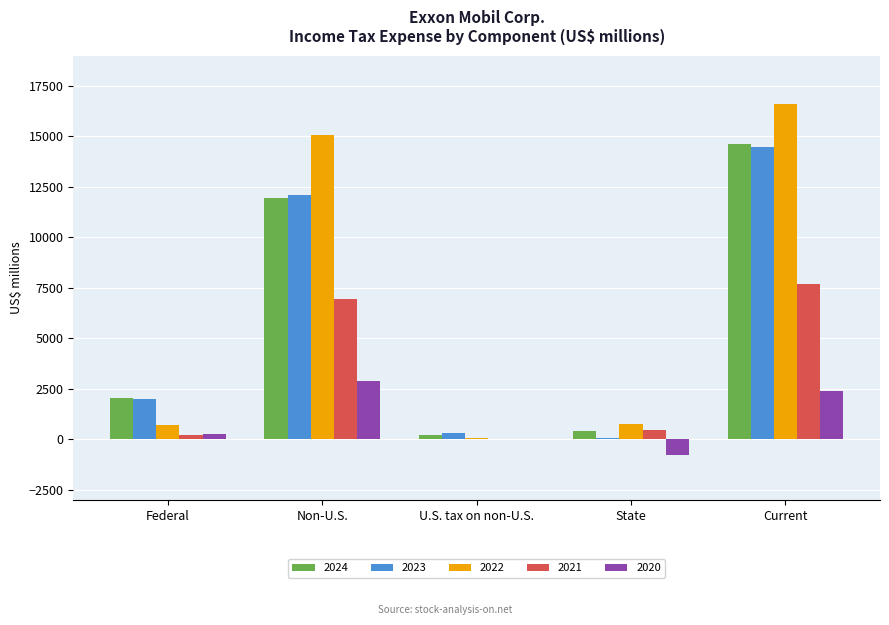

Which category has the highest value across all series?

Current